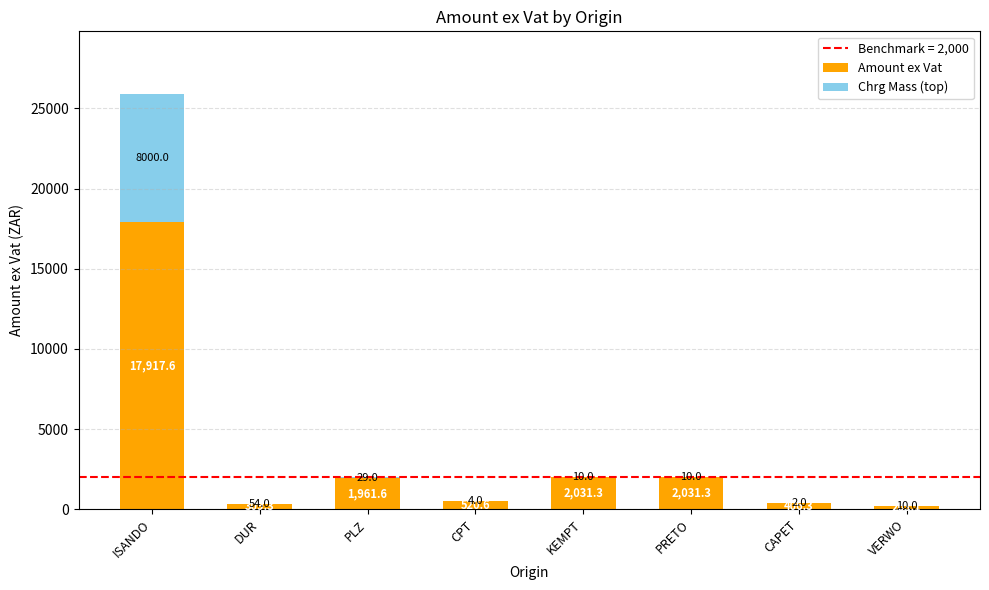

At which label does Amount ex Vat reach its peak?

ISANDO